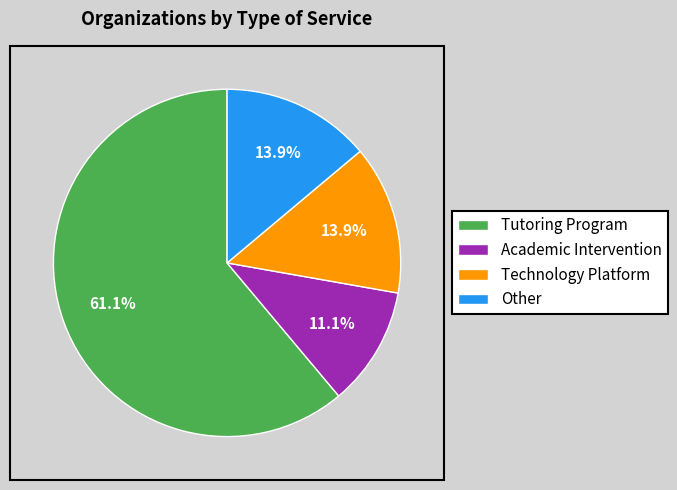

The Tutoring Program slice represents 71% of the pie. True or false?

False